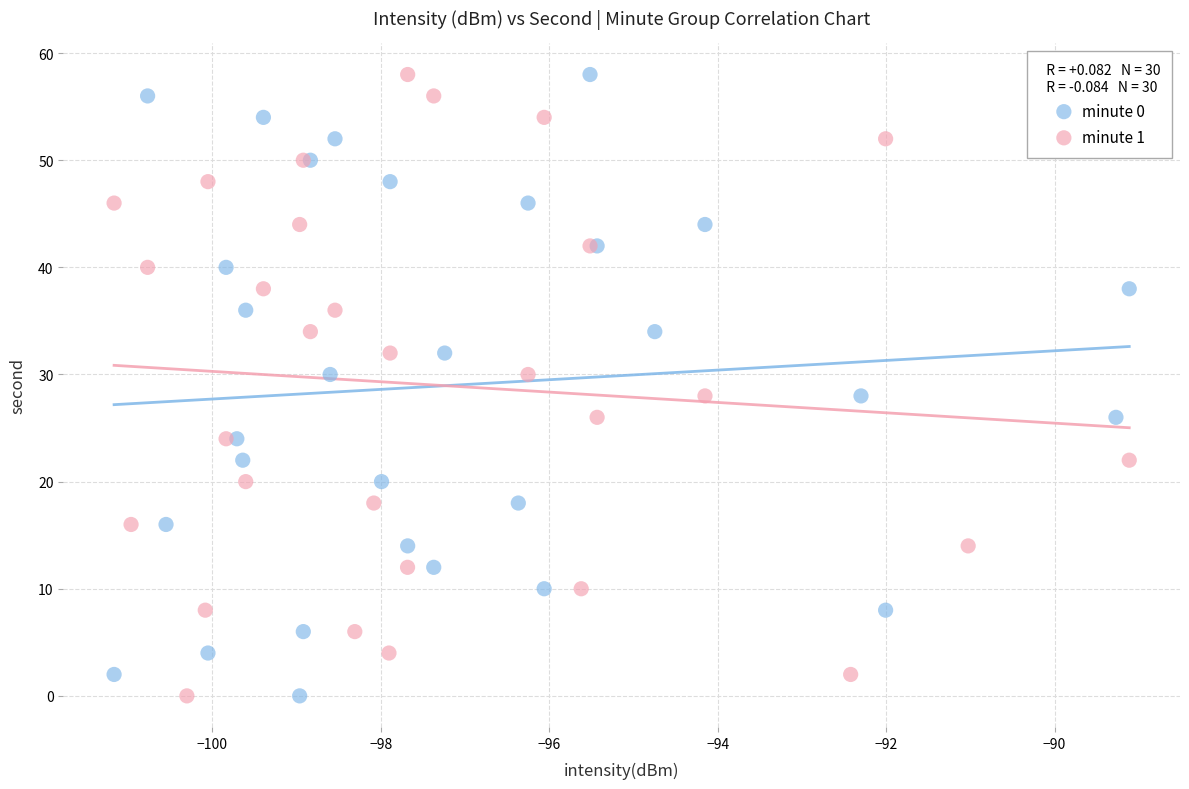

What are all the series names shown in the legend?

minute 0, minute 1